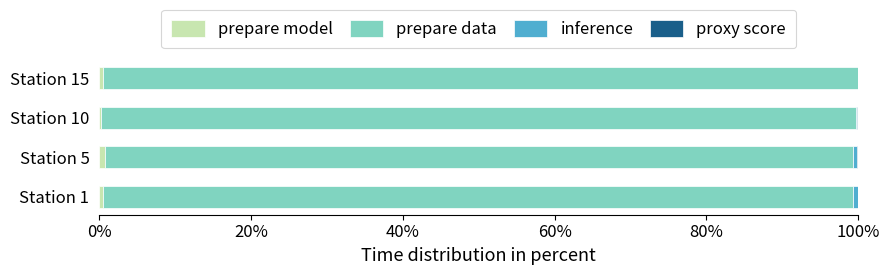

How many distinct data groups are displayed?

4